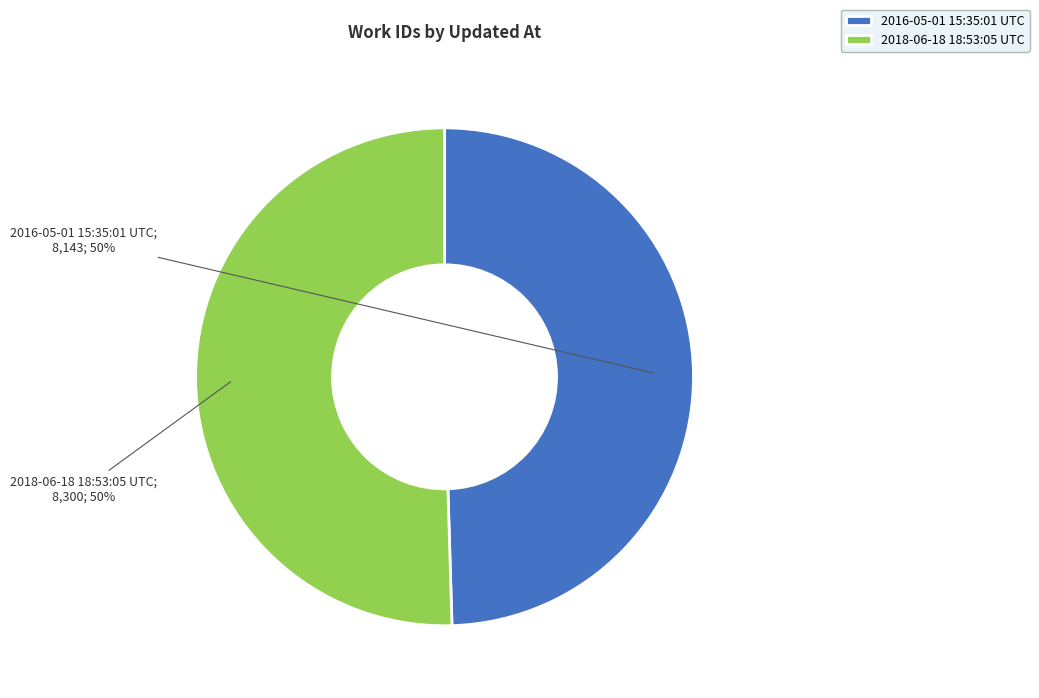

To the nearest percent, what is the average slice percentage?

50%